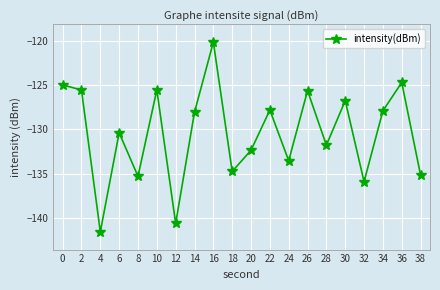

How many lines are shown in the chart?

1